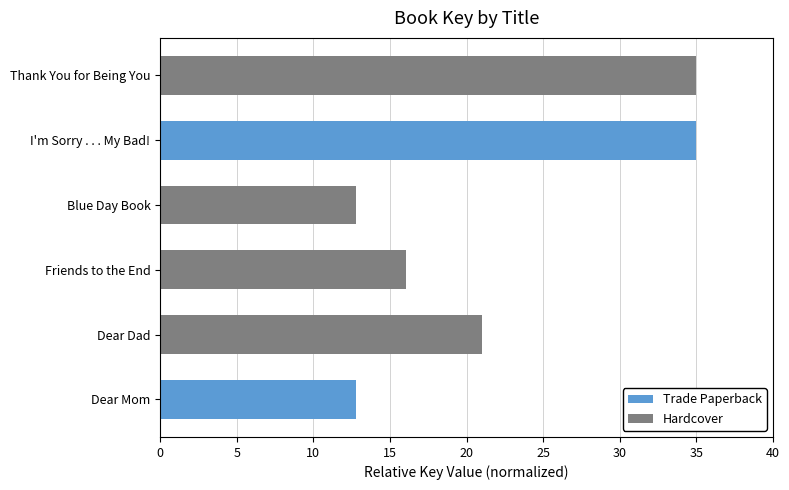

What value does the data have at Dear Mom?

12.8